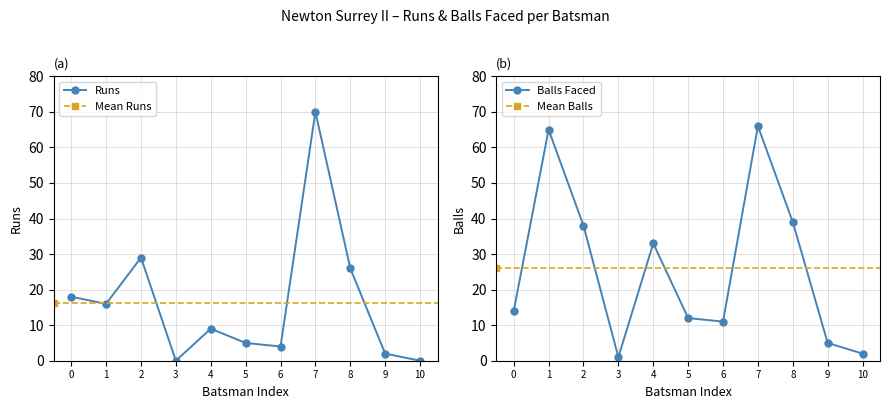

At how many categories does at least one series exceed 21?

5